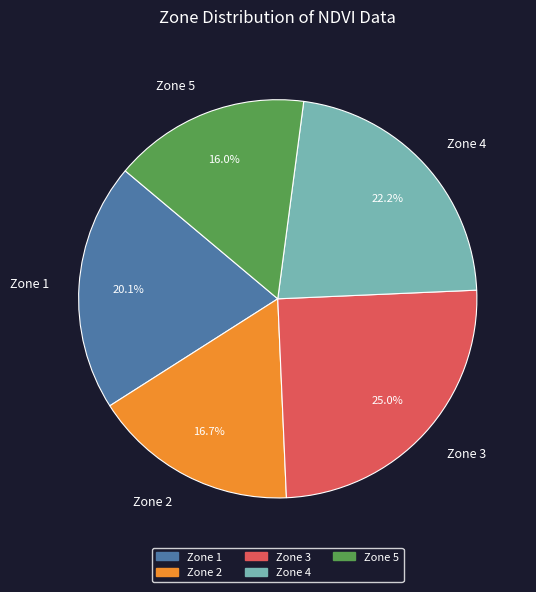

Rank the categories by value from lowest to highest.

Zone 5, Zone 2, Zone 1, Zone 4, Zone 3